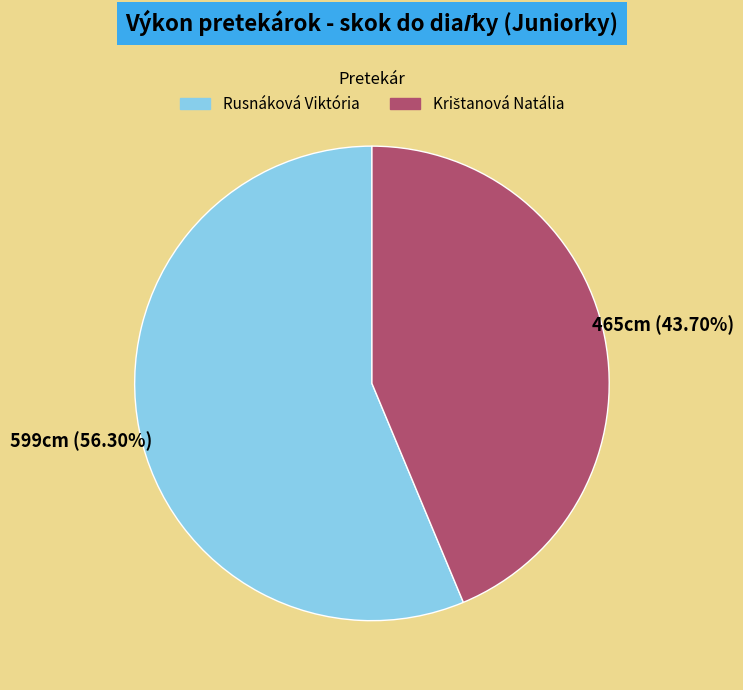

What is the largest slice in the pie chart?

Rusnáková Viktória